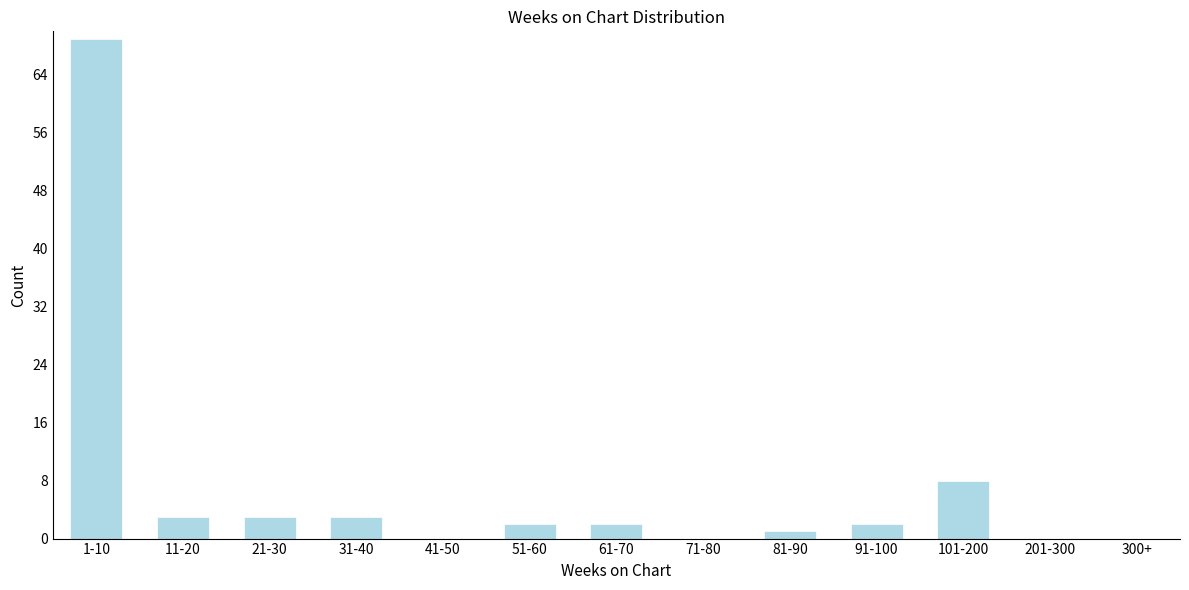

Reading left to right, what are all the values shown in this chart?

1-10=69	11-20=3	21-30=3	31-40=3	41-50=0	51-60=2	61-70=2	71-80=0	81-90=1	91-100=2	101-200=8	201-300=0	300+=0